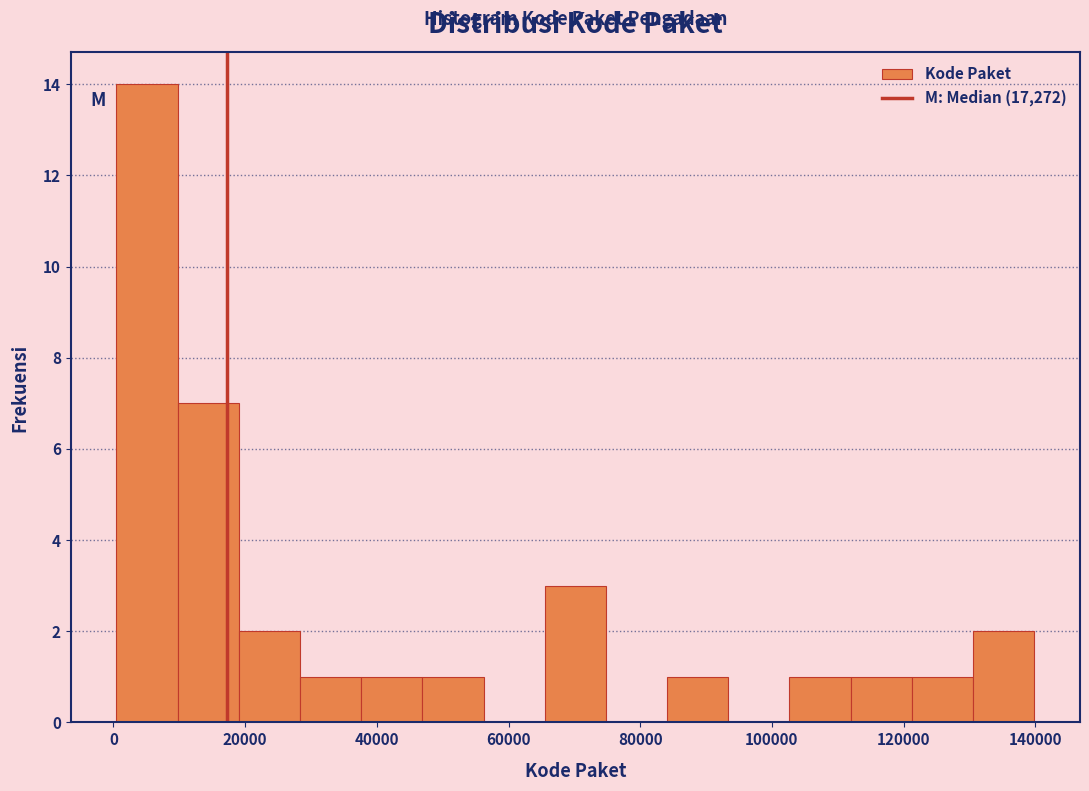

What is the height of the bar covering 46000 to 56000 on the x-axis? Neither the bar edges nor the heights are printed on the chart, so give them approximately, as read against the axes.

1